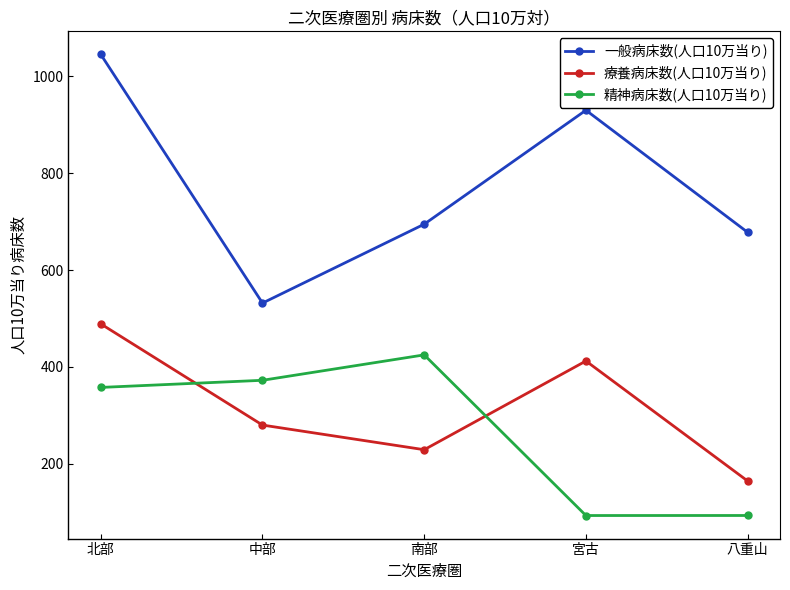

True or false: 療養病床数(人口10万当り) has more than 0 points higher than both neighbors.

True